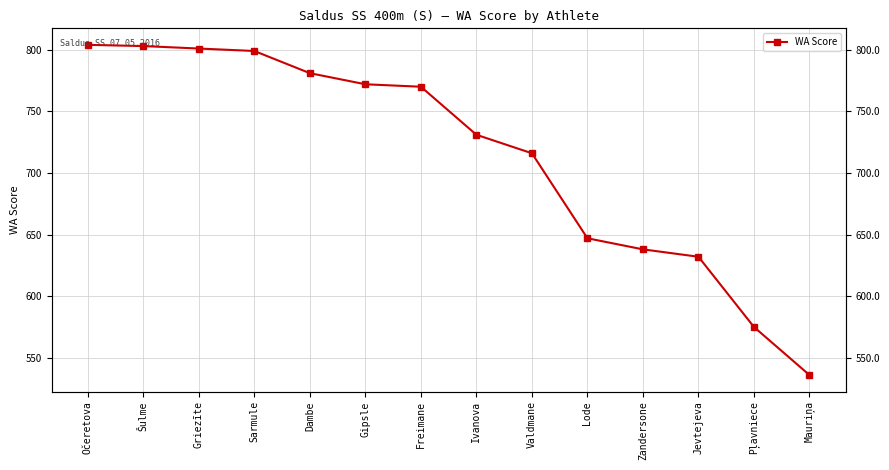

List the labels in order of value, largest first.

Očeretova, Šulme, Griezīte, Sarmule, Dambe, Gipsle, Freimane, Ivanova, Valdmane, Lode, Zandersone, Jevtejeva, Pļavniece, Mauriņa